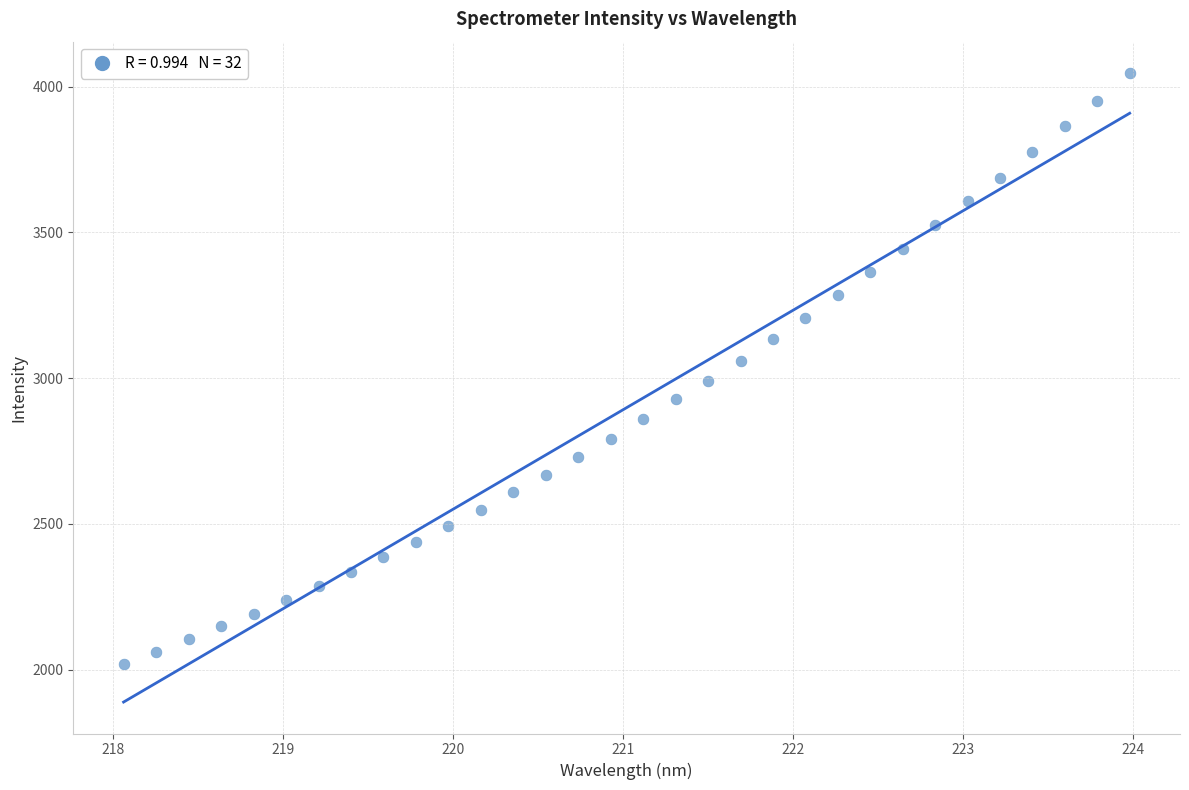

What is the range of Y values (max minus min)?

2027.0